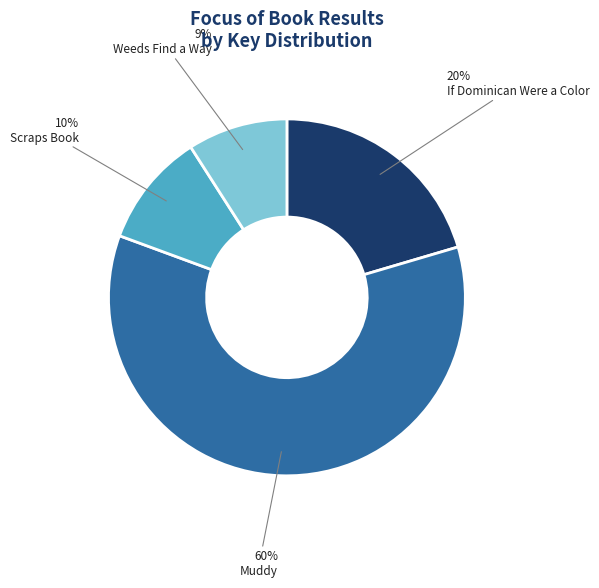

What is the ratio of the value at If Dominican Were a Color to the value at Muddy?

0.3